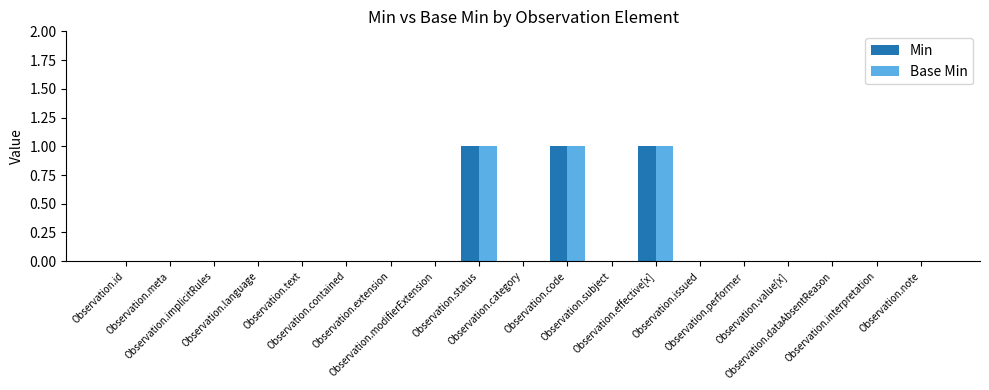

Reading right to left, extract all data points from this chart.

Min: 0	0	0	0	0	0	1	0	1	0	1	0	0	0	0	0	0	0	0
Base Min: 0	0	0	0	0	0	1	0	1	0	1	0	0	0	0	0	0	0	0